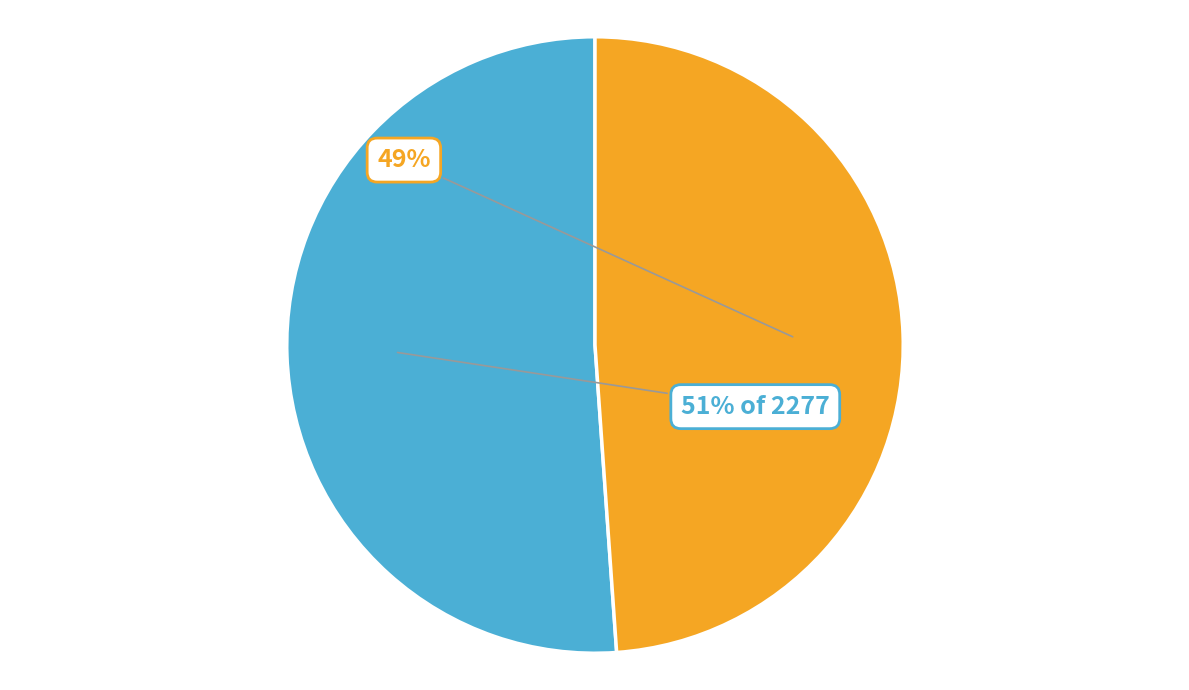

To the nearest percent, what is the difference between the largest and smallest slice percentages?

2%